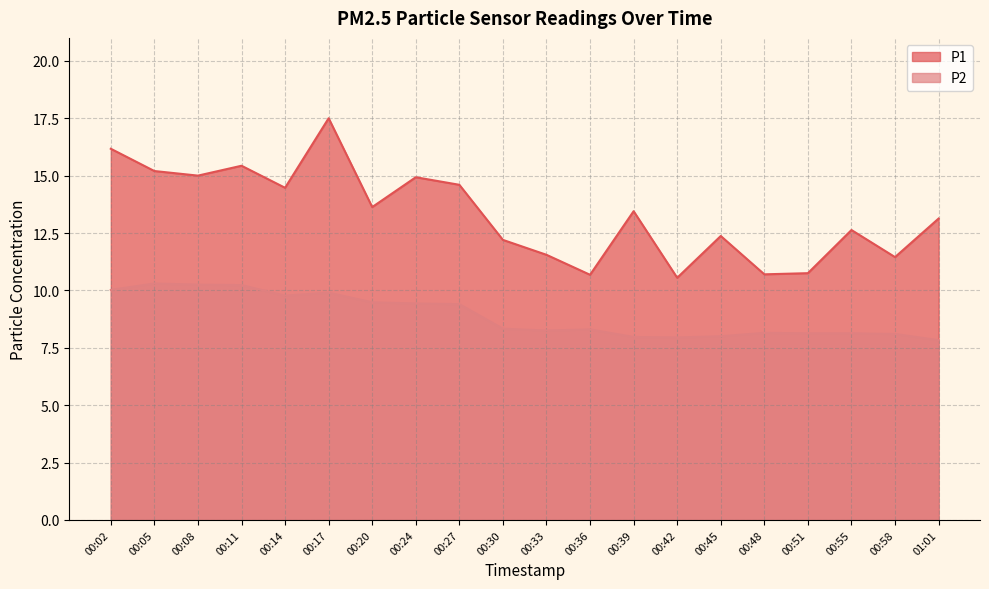

Reading left to right, extract all data points from this chart.

P1: 00:02=16.2	00:05=15.2	00:08=15.0	00:11=15.4	00:14=14.5	00:17=17.5	00:20=13.6	00:24=14.9	00:27=14.6	00:30=12.2	00:33=11.6	00:36=10.7	00:39=13.4	00:42=10.6	00:45=12.4	00:48=10.7	00:51=10.8	00:55=12.6	00:58=11.4	01:01=13.1
P2: 00:02=10.0	00:05=10.3	00:08=10.2	00:11=10.2	00:14=9.8	00:17=9.9	00:20=9.5	00:24=9.4	00:27=9.4	00:30=8.3	00:33=8.2	00:36=8.3	00:39=8.0	00:42=8.0	00:45=8.0	00:48=8.2	00:51=8.1	00:55=8.1	00:58=8.1	01:01=7.8